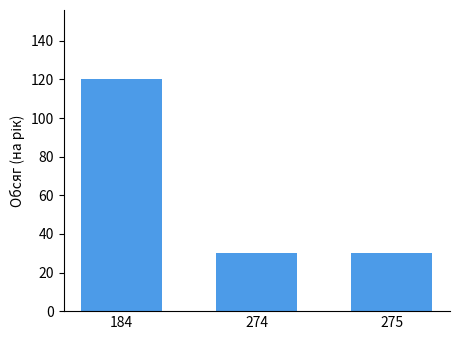

What is the maximum value shown in the chart?

120